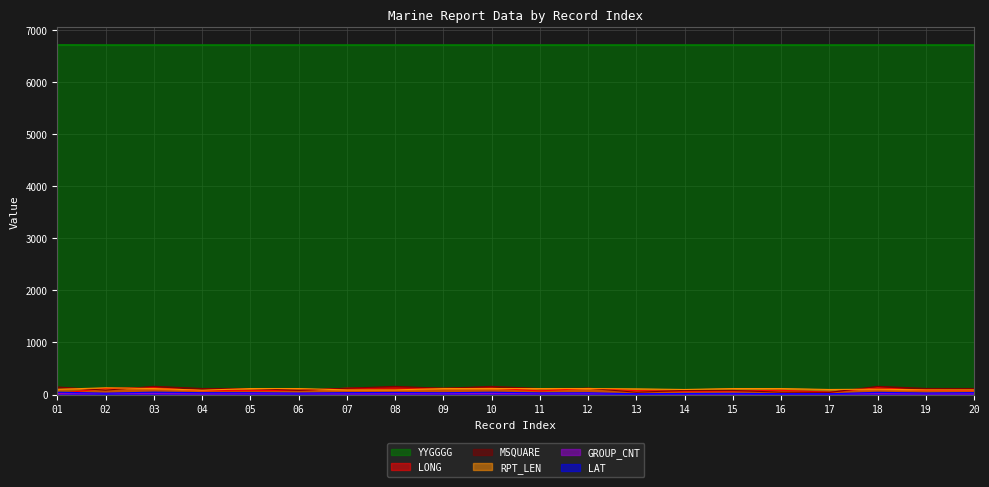

In LAT, how many points are higher than both neighbors (excluding endpoints)?

6